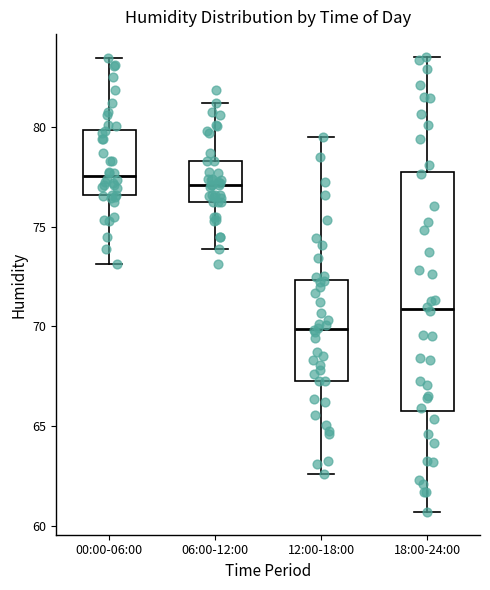

Comparing the boxes themselves (not the whiskers), which one is the tallest?

18:00-24:00